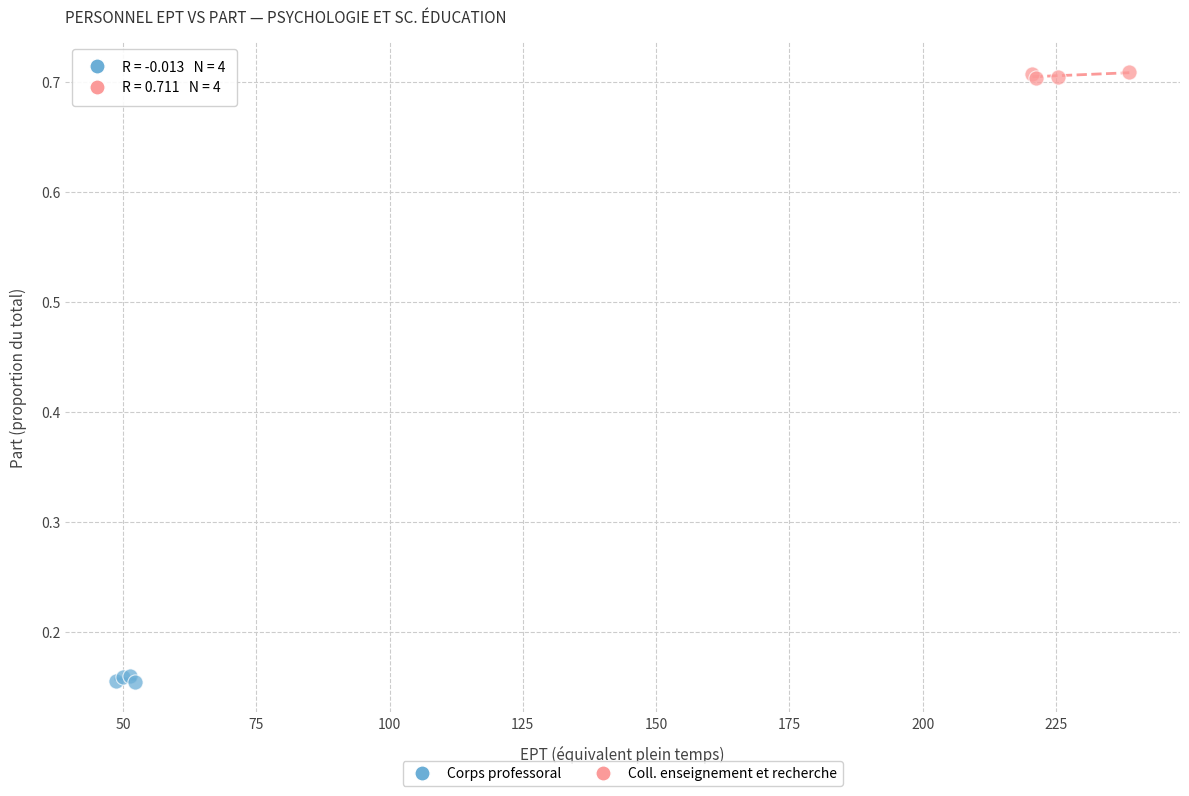

Which series contains the lowest Y value?

Corps professoral